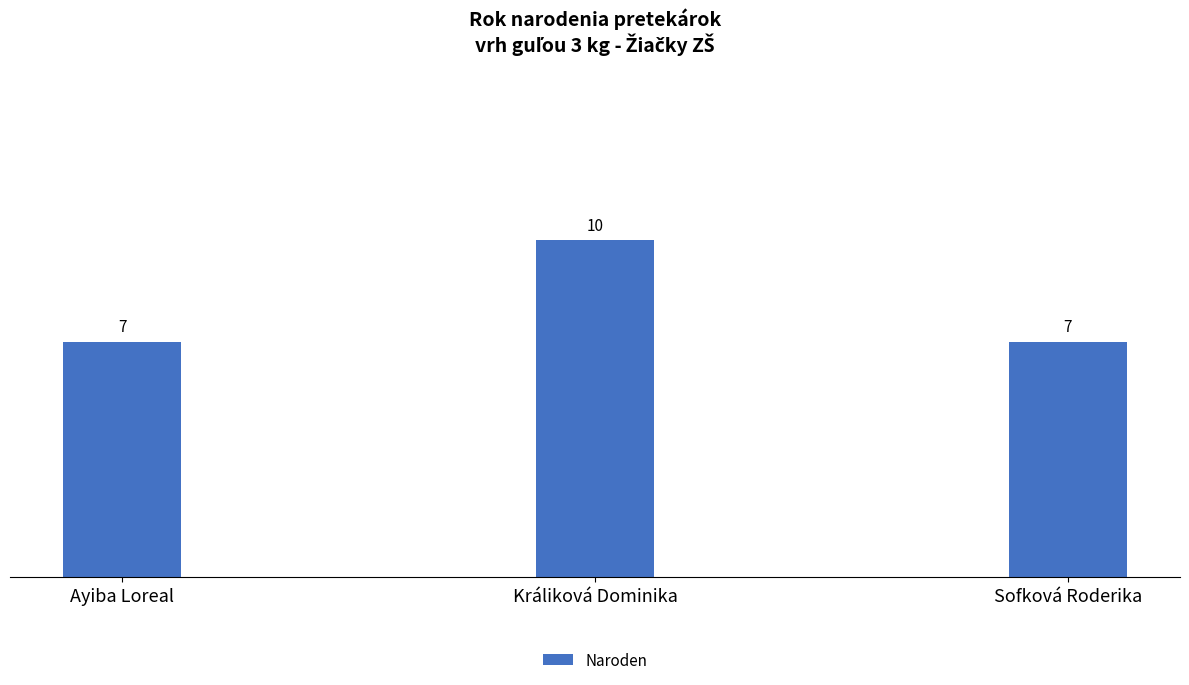

What is the label of the 2nd bar from the right?

Králiková Dominika